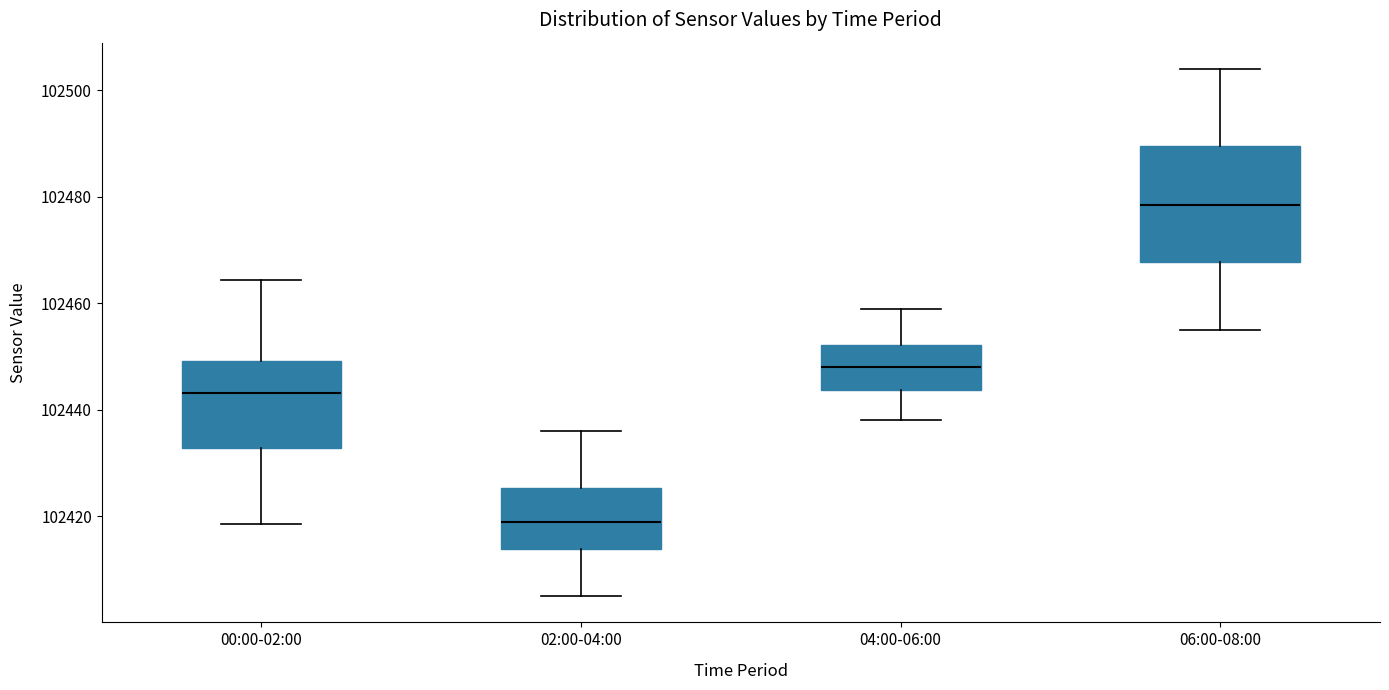

Where does the median line of the box for 04:00-06:00 sit on the y-axis? The values are not printed on the chart, so give them approximately, as read against the axis.

102448